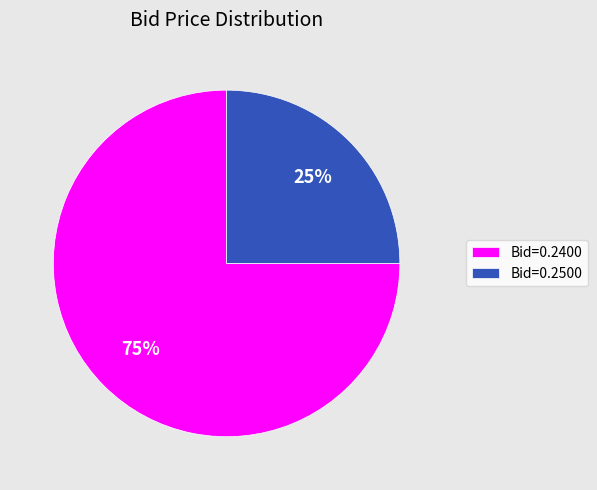

Which slice is the smallest?

Bid=0.2500